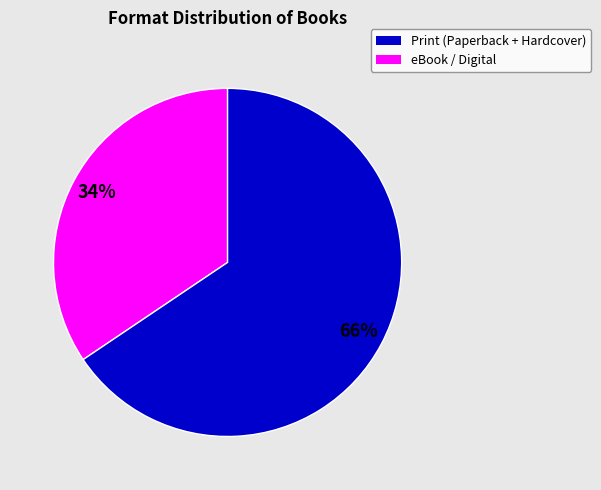

How many segments does this pie chart have?

2